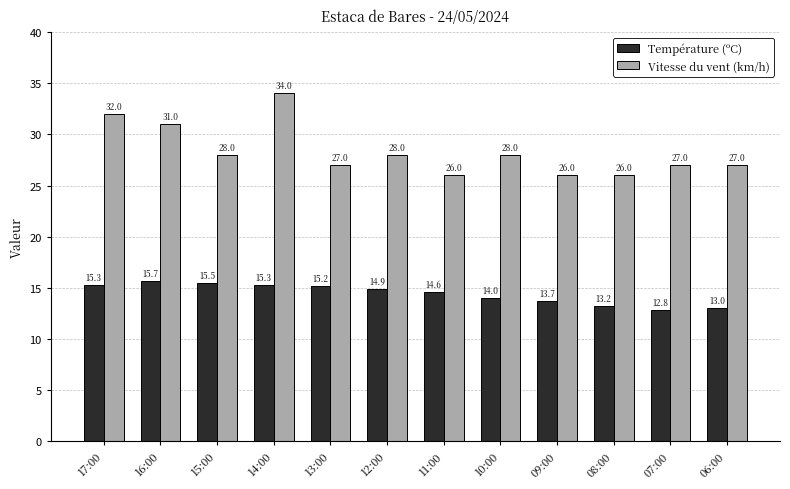

List the series in order of their peak value, lowest first.

Température (ºC), Vitesse du vent (km/h)